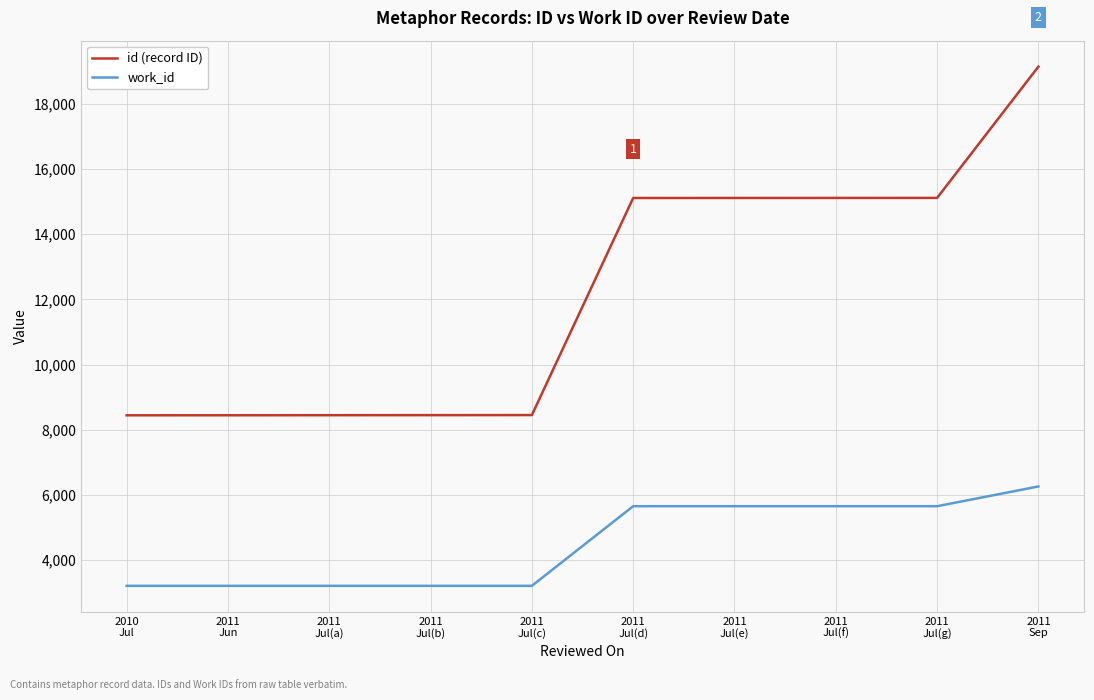

Is it true that id (record ID) equals 15111 at 2011
Jul(d)?

True